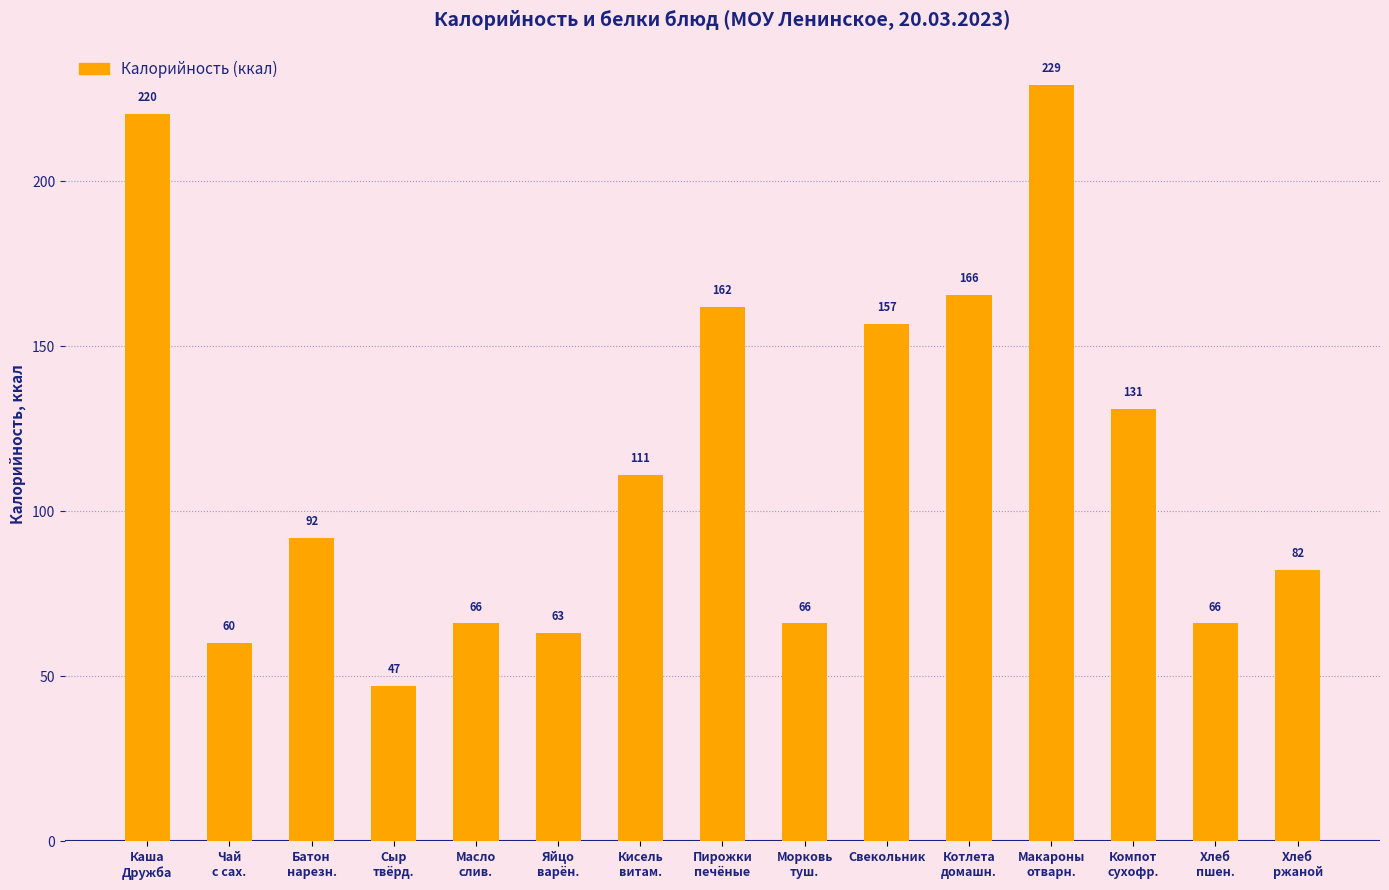

Which series has the widest spread of values?

Калорийность